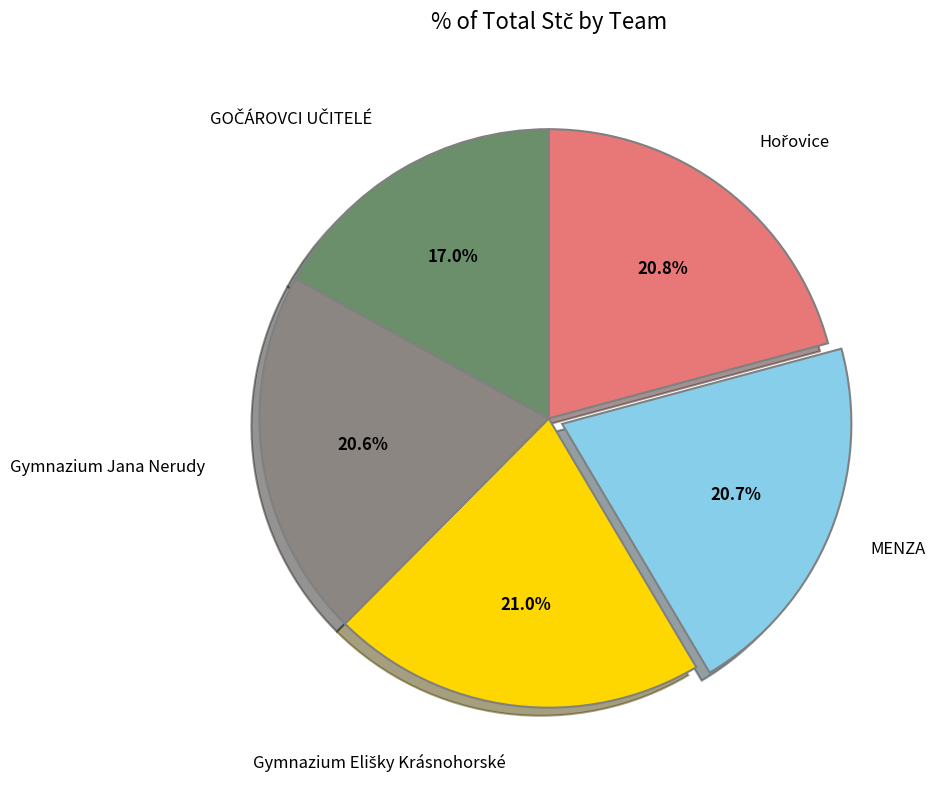

Is there any slice that represents more than half of the pie?

No